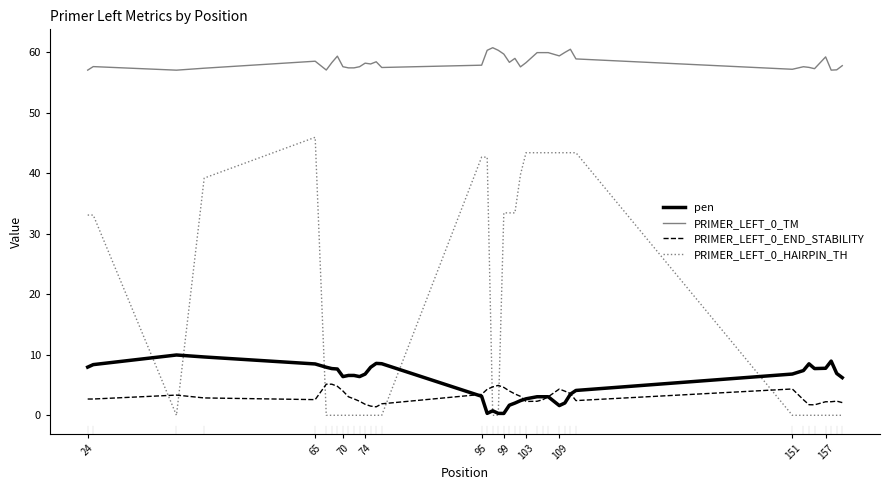

What is the greatest value displayed?

60.7